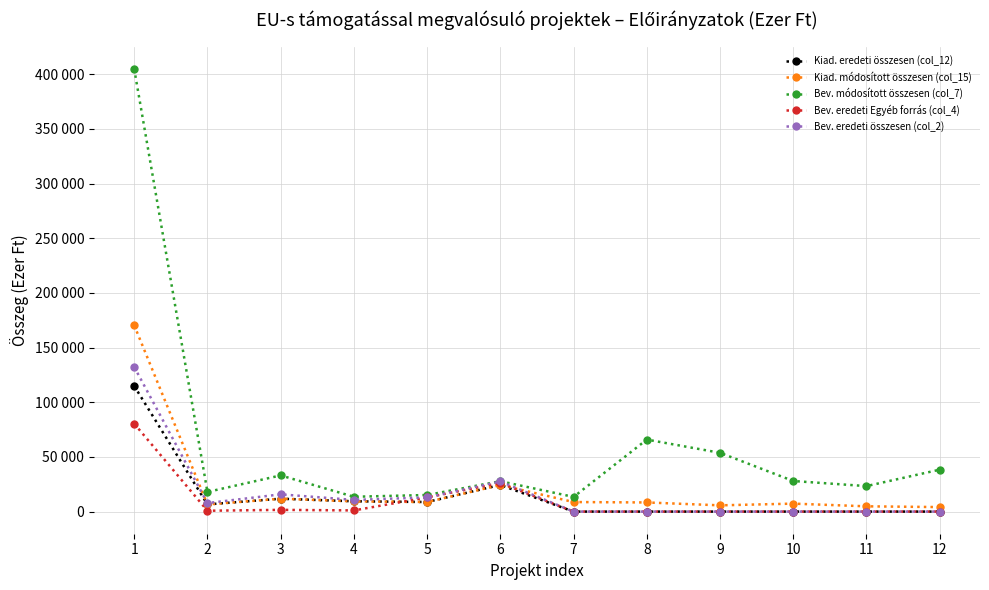

Rank the series at 9 from lowest to highest value.

Kiad. eredeti összesen (col_12), Bev. eredeti Egyéb forrás (col_4), Bev. eredeti összesen (col_2), Kiad. módosított összesen (col_15), Bev. módosított összesen (col_7)